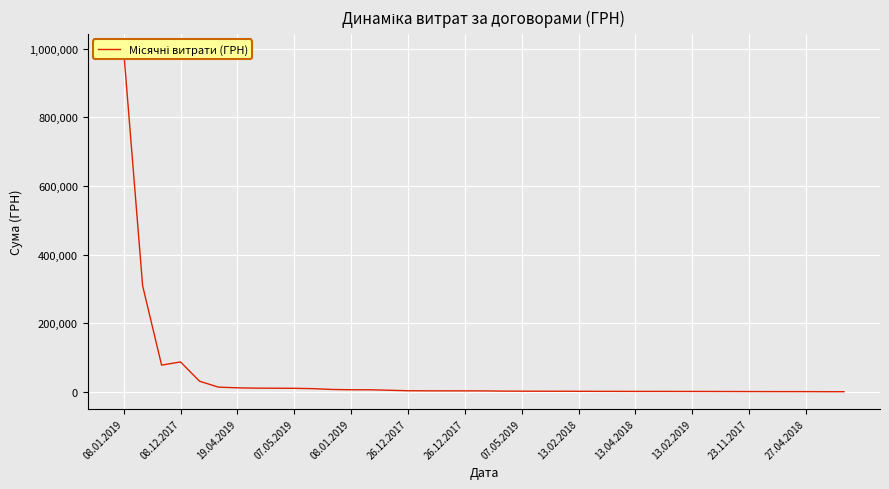

True or false: the data has more than 0 interior local peaks.

True